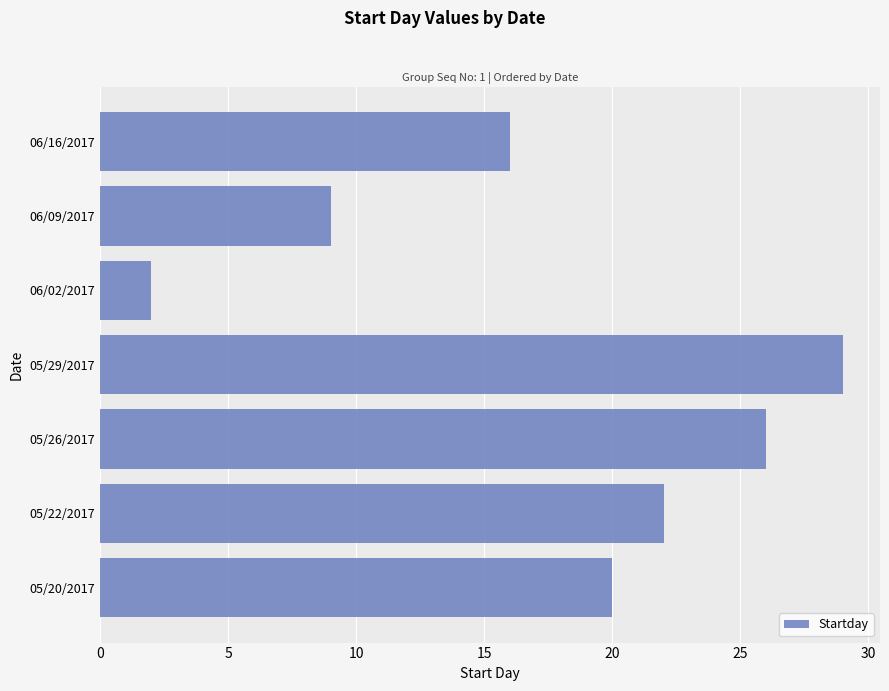

Approximately how many times larger is the value at 05/22/2017 compared to 05/26/2017?

0.8